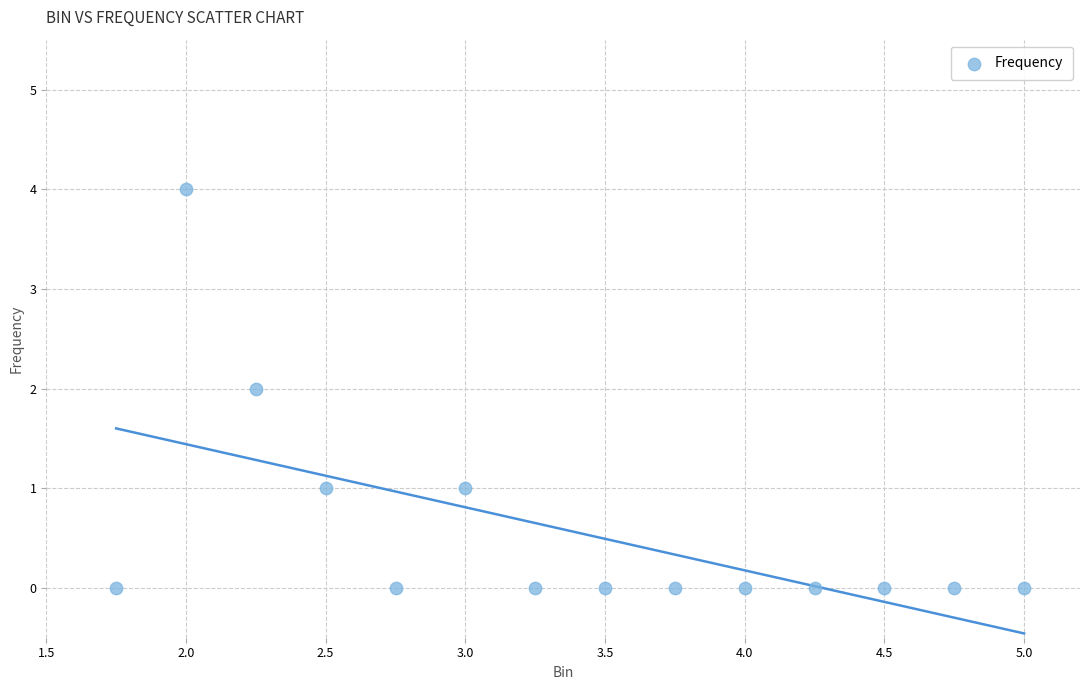

What is the range of Y values (max minus min)?

4